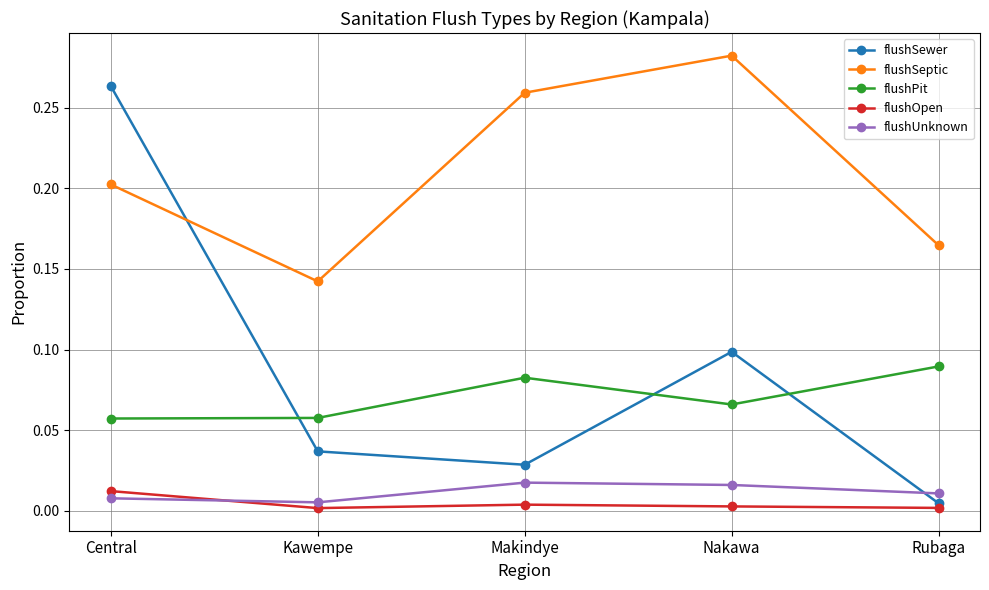

The flushSewer series shows 0.0 at Makindye. True or false?

True